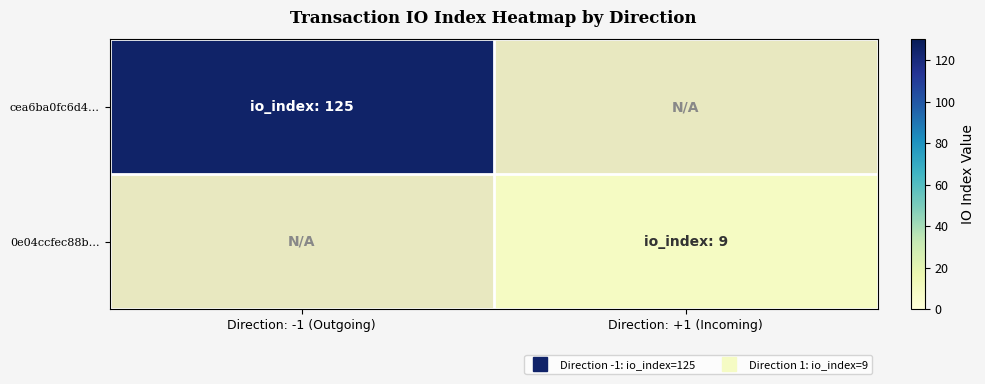

True or false: 0e04ccfec88b… has a value of 9.0 at Direction: +1 (Incoming).

True